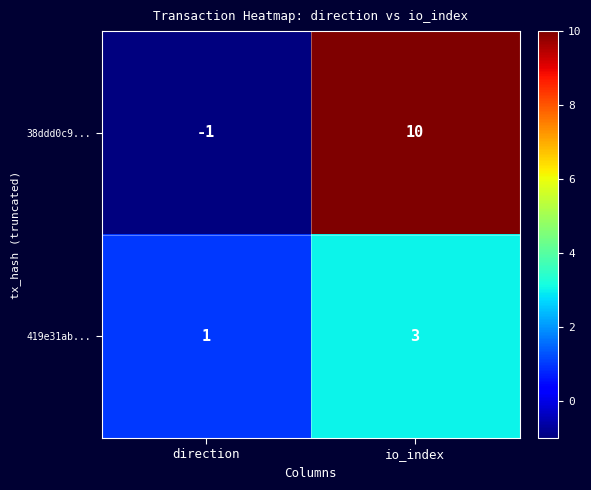

What is the difference between the 38ddd0c9... values at io_index and direction?

11